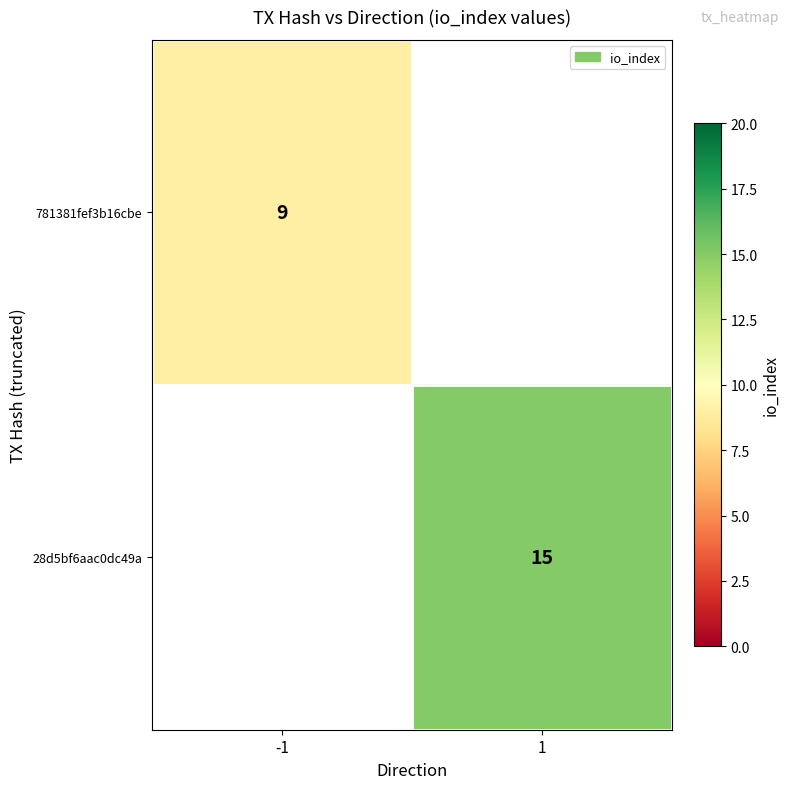

Is it true that 28d5bf6aac0dc49a equals 5 at 1?

False